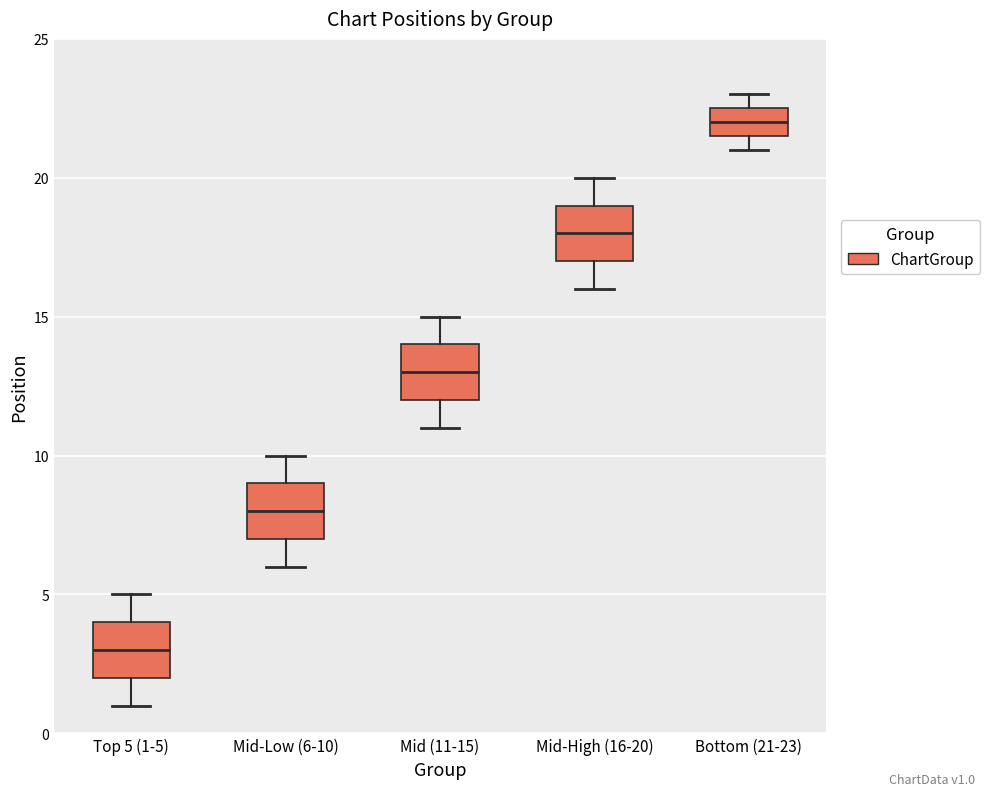

Where is the lower edge of the box for Mid-High (16-20) on the y-axis? The values are not printed on the chart, so give them approximately, as read against the axis.

17.0